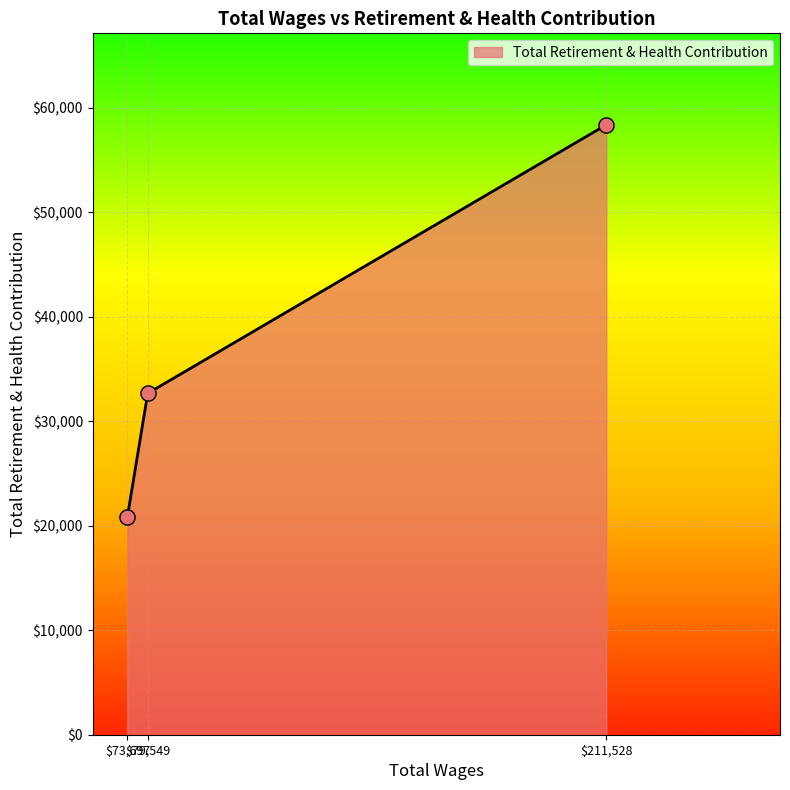

What is the minimum value shown in the chart?

20856